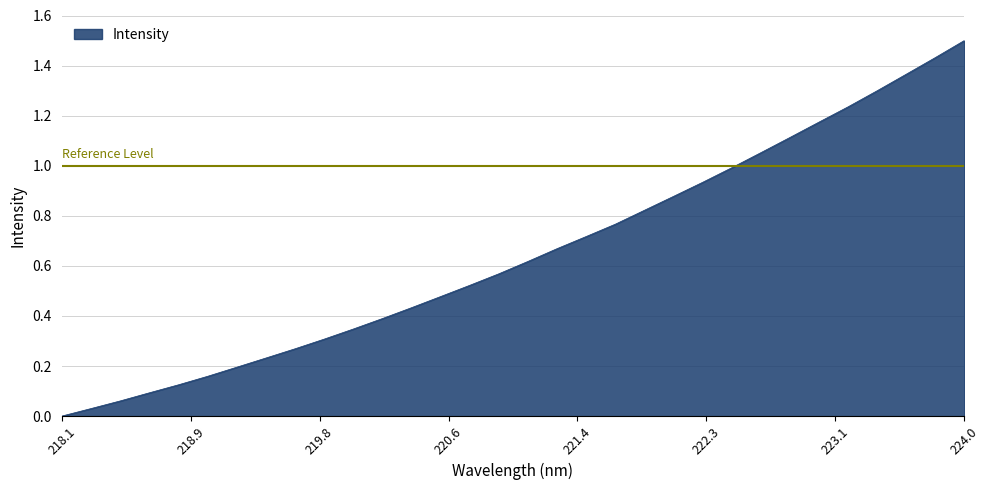

What is the sum of all values?

20.8